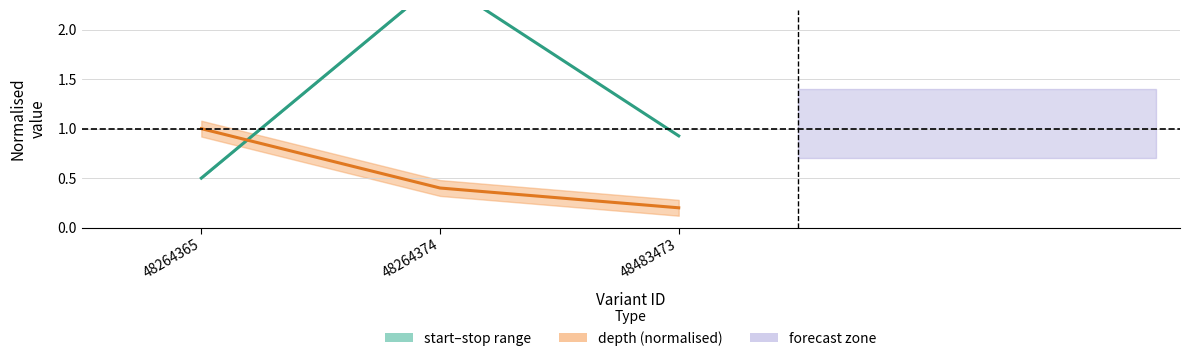

At 48264365, list the series in order from smallest to largest.

midpoint (start–stop), depth (normalised)